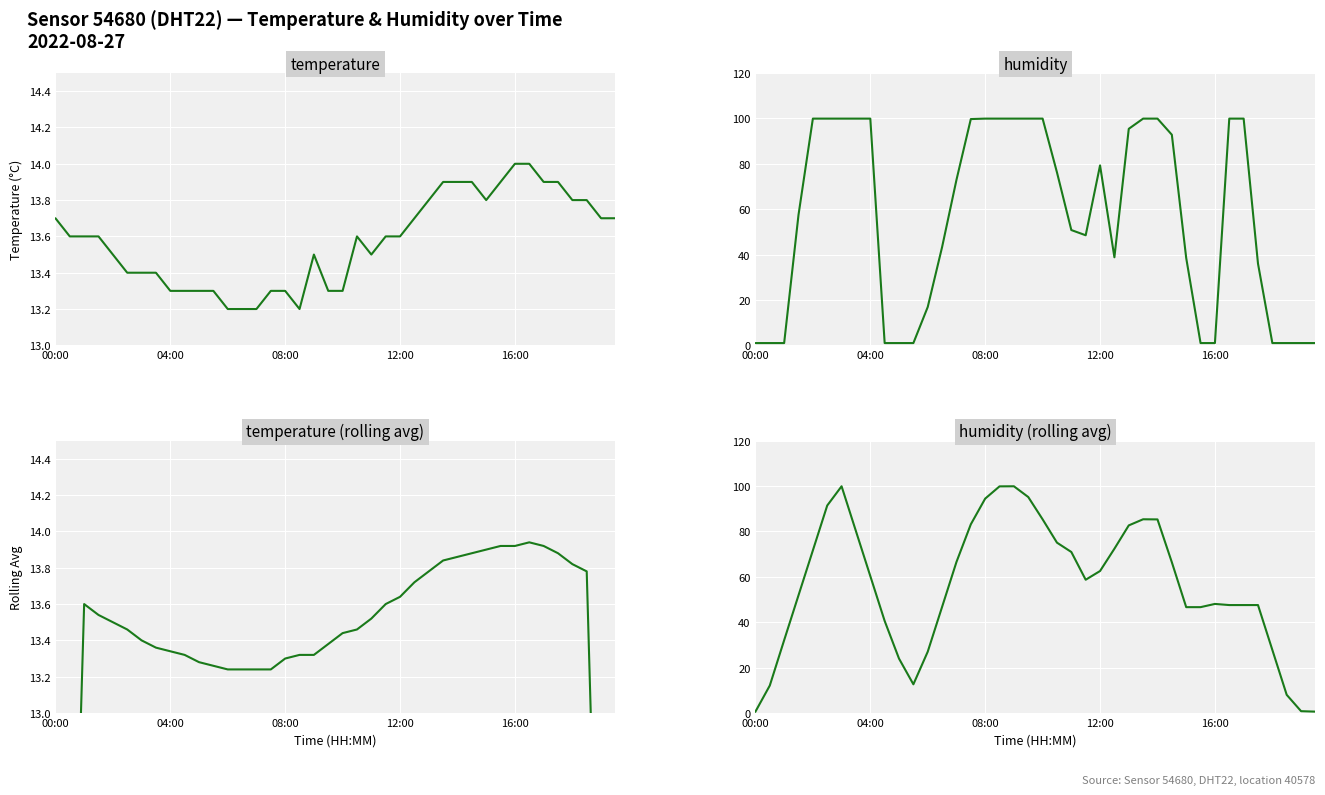

The value of humidity at 12:00 is 95.3. True or false?

False